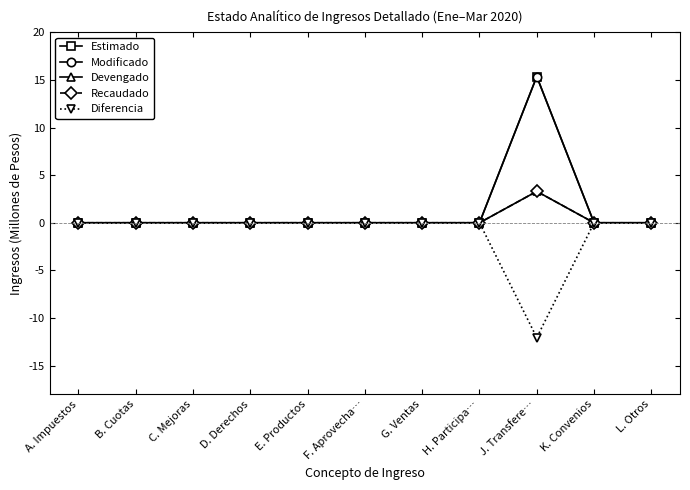

Rank the categories by Modificado value from lowest to highest.

A. Impuestos, B. Cuotas, C. Mejoras, D. Derechos, E. Productos, F. Aprovecha…, G. Ventas, H. Participa…, K. Convenios, L. Otros, J. Transfere…